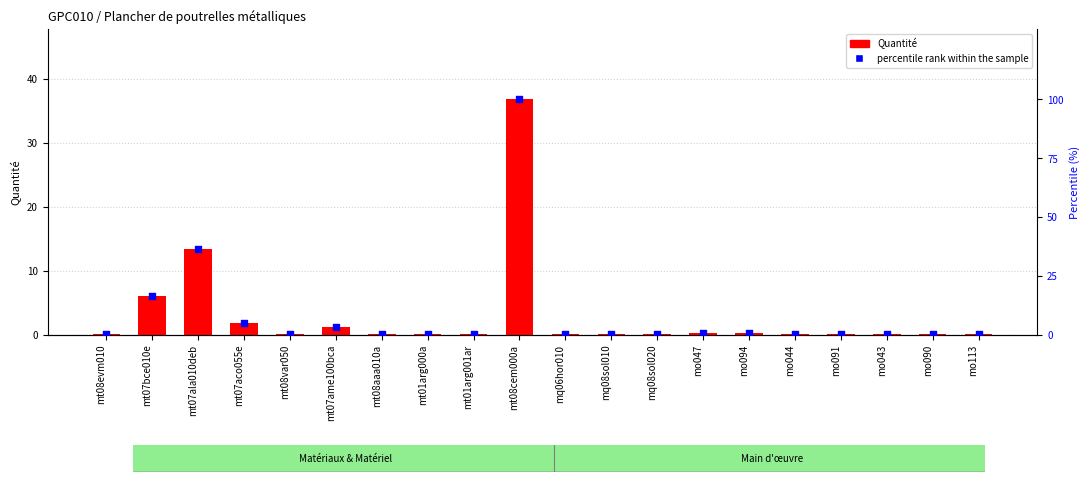

Which series has the largest total across all categories?

percentile rank within the sample